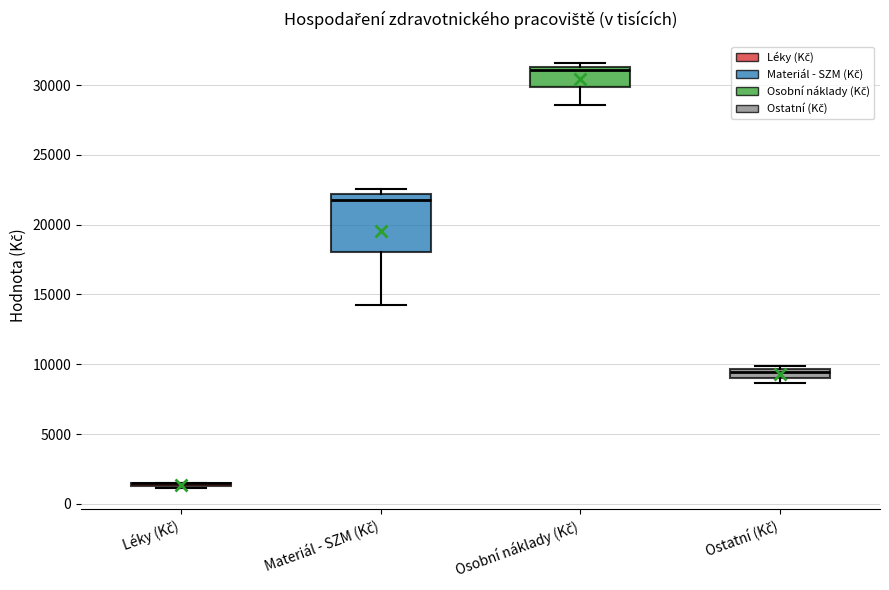

Where is the lower edge of the box for Materiál - SZM (Kč) on the y-axis? The values are not printed on the chart, so give them approximately, as read against the axis.

18000